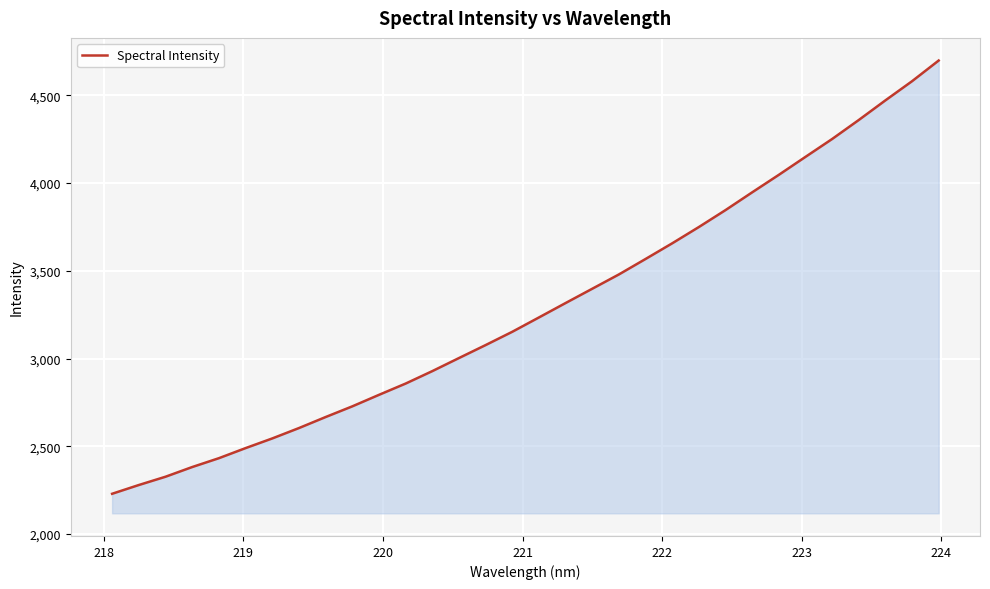

Reading left to right, transcribe all the data shown in this chart.

2229.2	2279.1	2326.3	2381.5	2431.9	2489.4	2544.5	2603.7	2666.5	2727.4	2793.0	2857.3	2928.2	3002.8	3076.7	3152.5	3234.2	3316.3	3397.8	3479.3	3567.5	3656.8	3749.5	3846.0	3947.2	4046.9	4149.3	4251.0	4359.3	4471.2	4580.3	4698.2